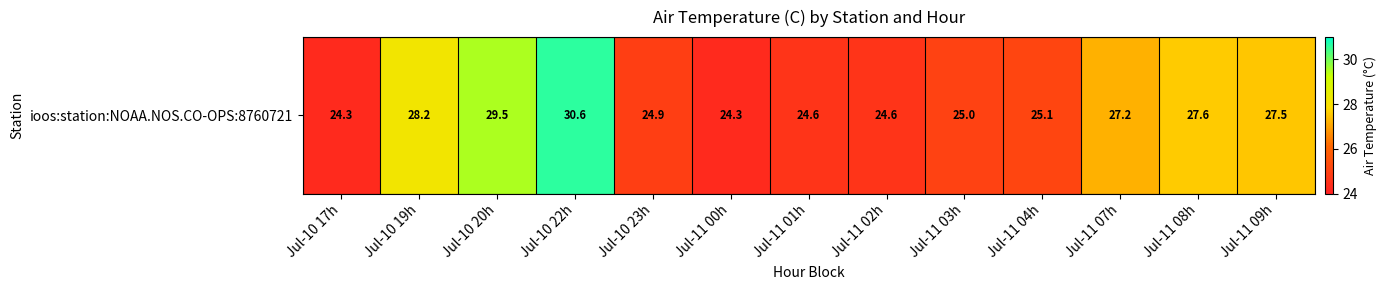

Which category has the lowest value across all series?

Jul-10 17h